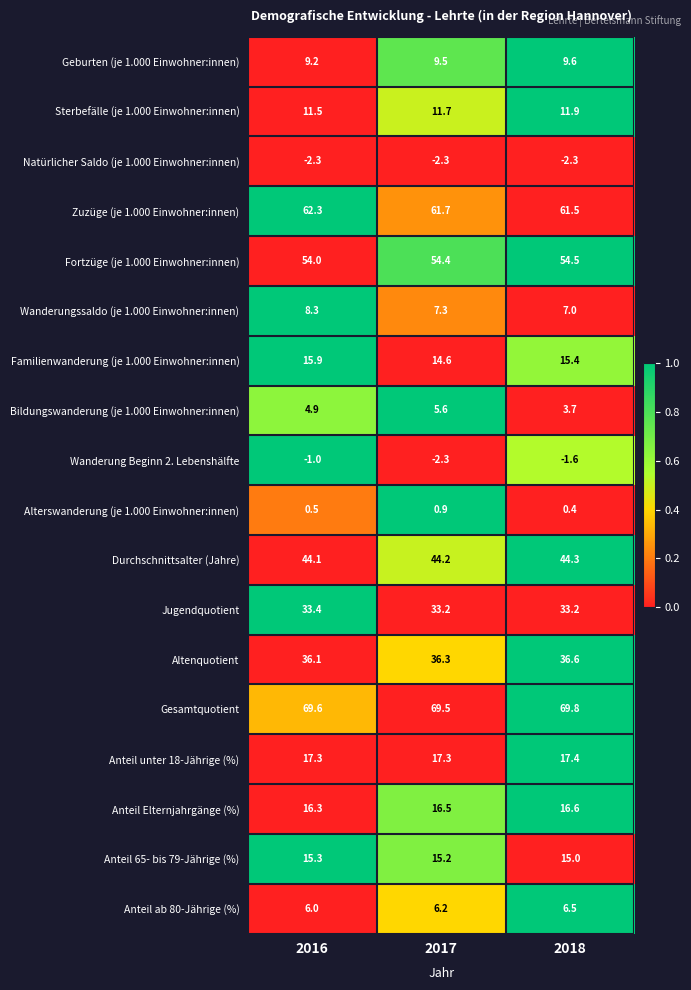

Between 2016 and 2018, which series saw the biggest shift?

Wanderungssaldo (je 1.000 Einwohner:innen)